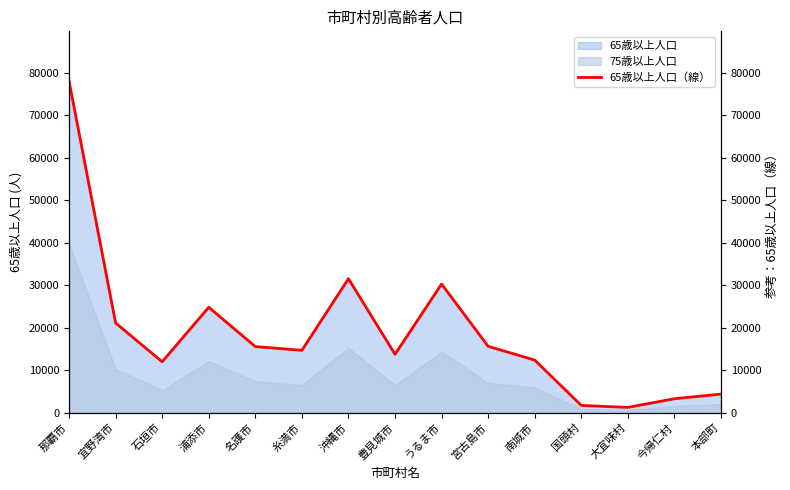

What is the approximate value at 豊見城市?

13734